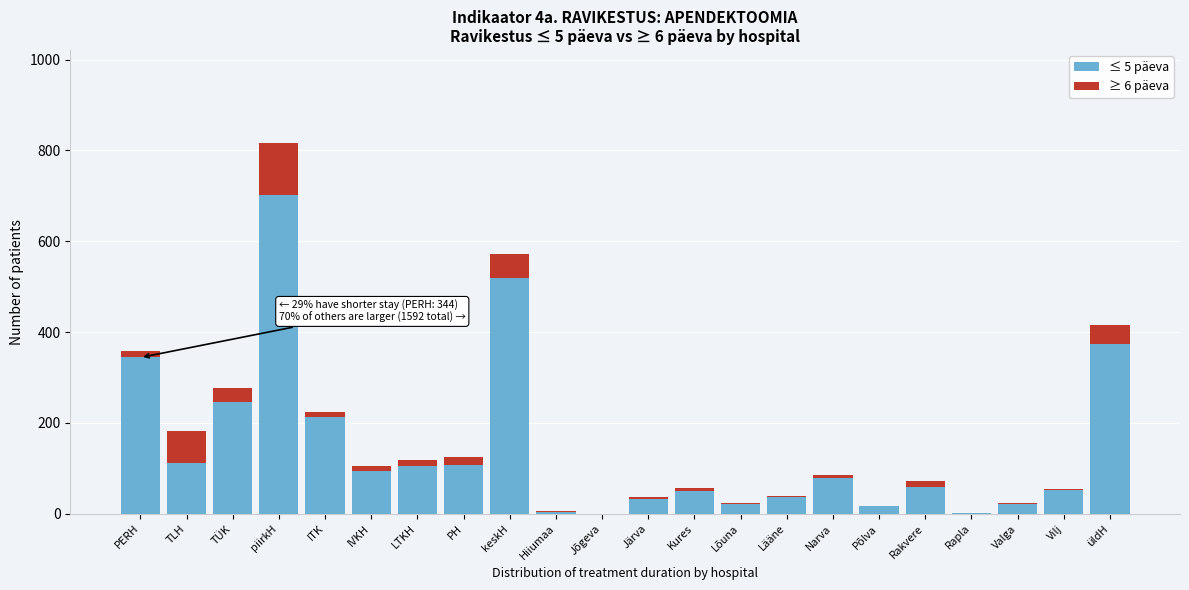

At which category is the sum across all series the highest?

piirkH